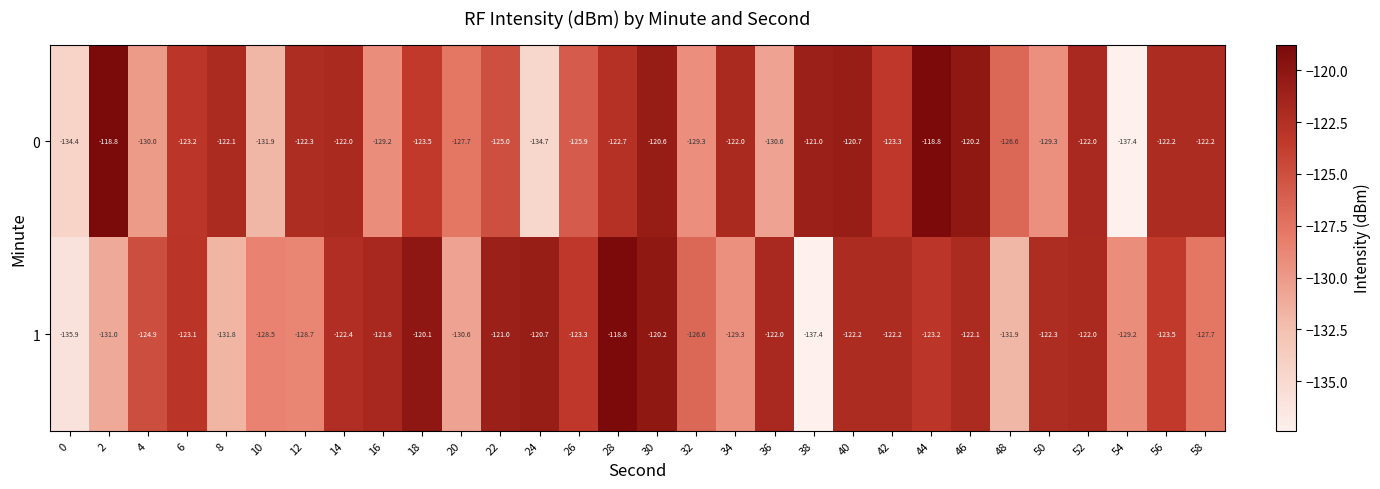

At which category is the sum across all series the highest?

30